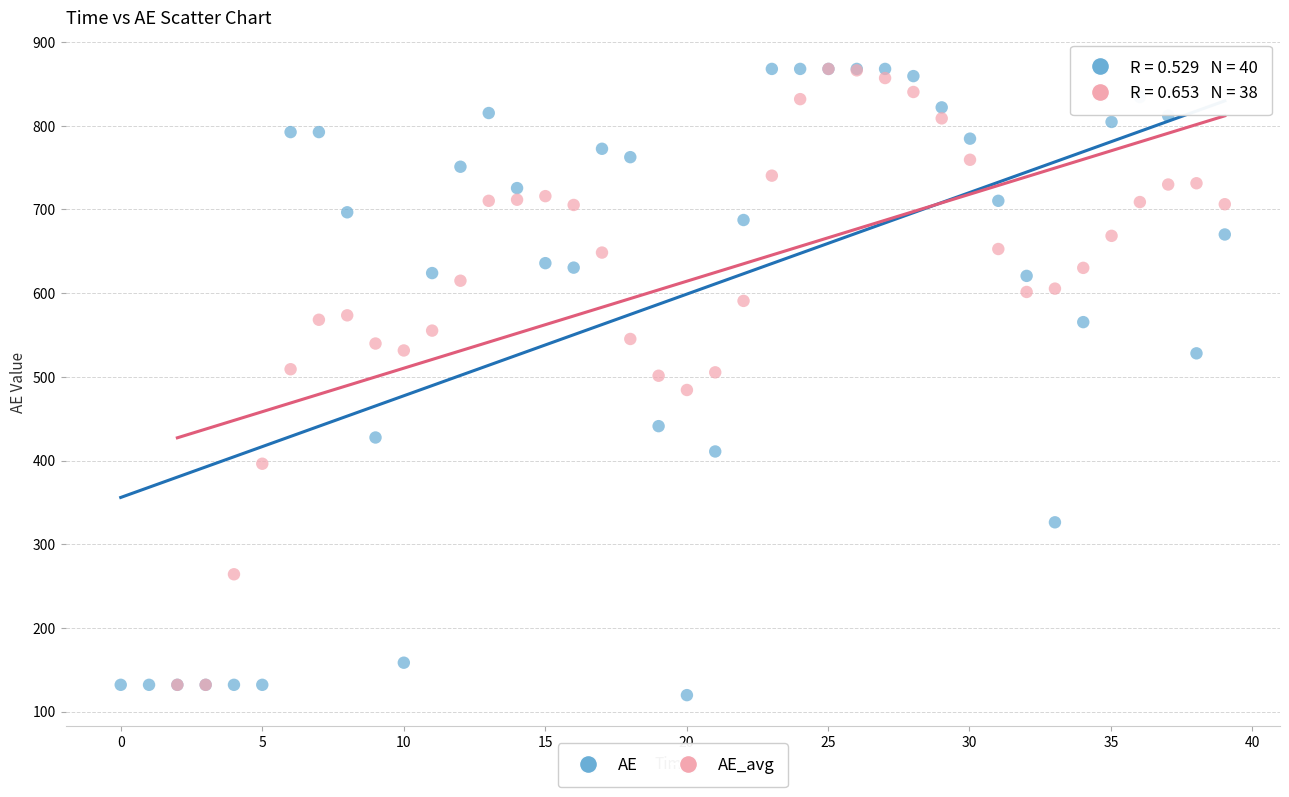

Which series has the largest Y range (max minus min)?

AE